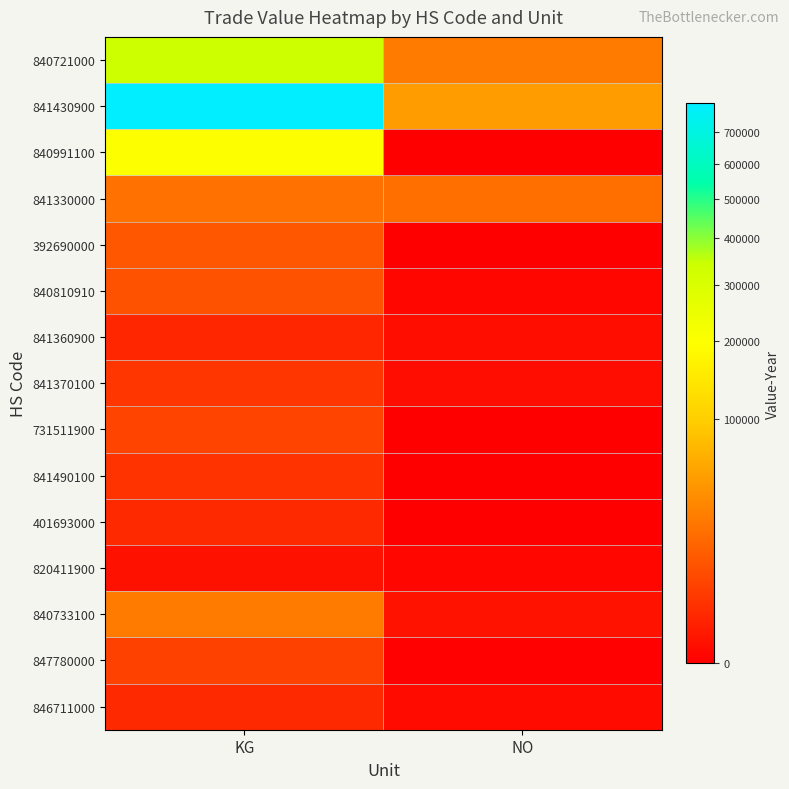

At which category is the sum across all series the highest?

KG